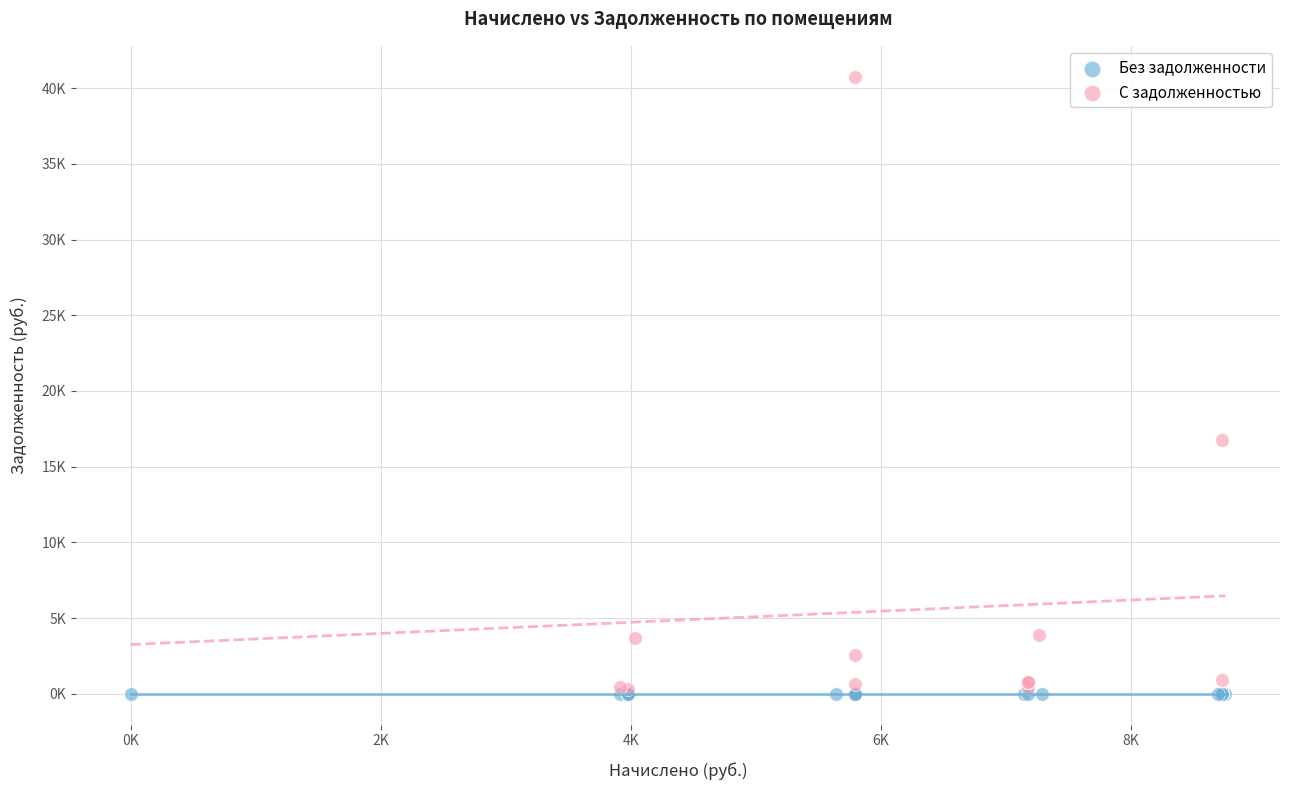

What are all the series names shown in the legend?

Без задолженности, С задолженностью